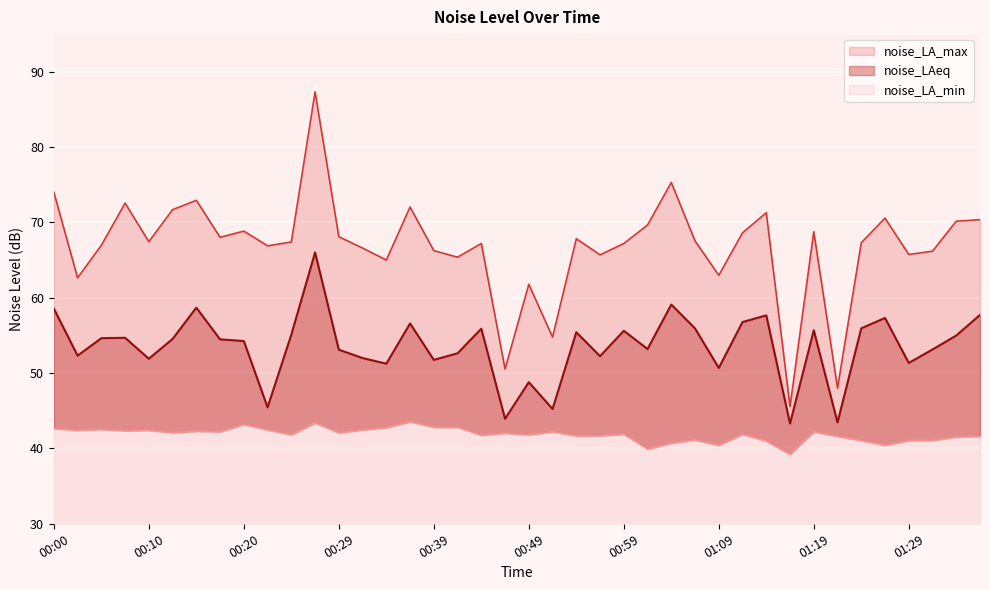

The value of noise_LA_max at 00:25 is 25.3. True or false?

False